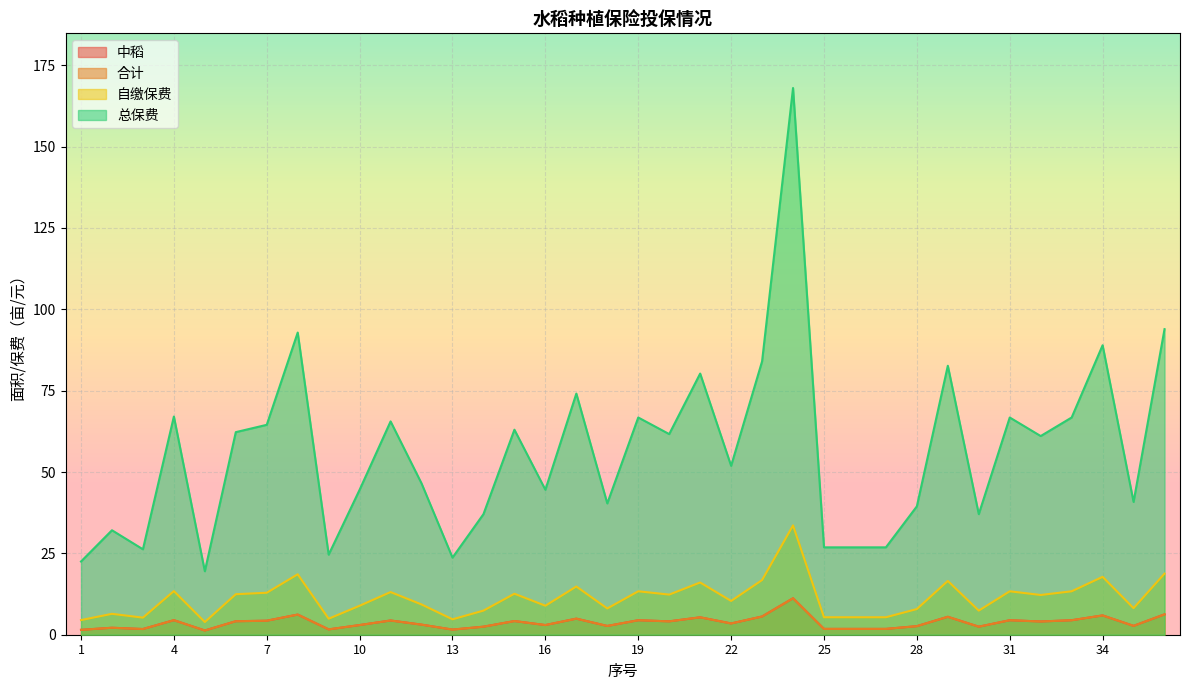

True or false: 自缴保费 and 总保费 intersect in this chart.

False